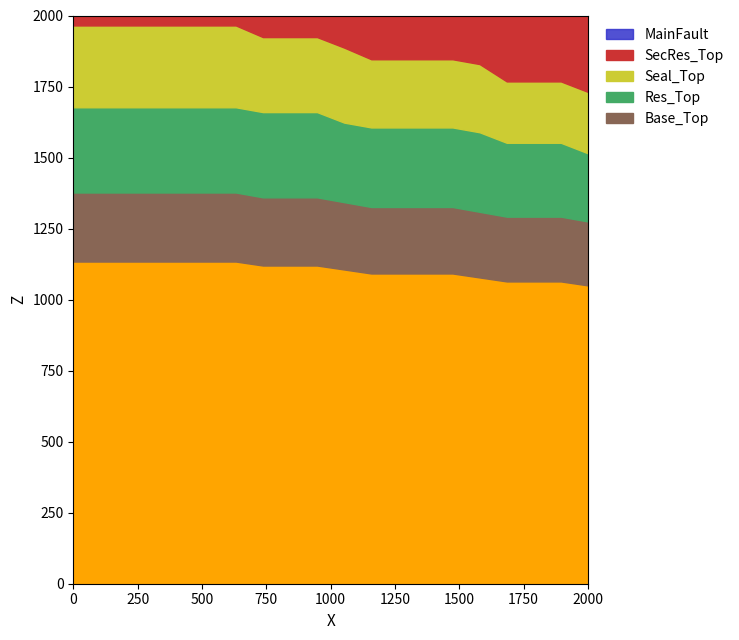

Where is SecRes_Top nearest to the value 6?

15